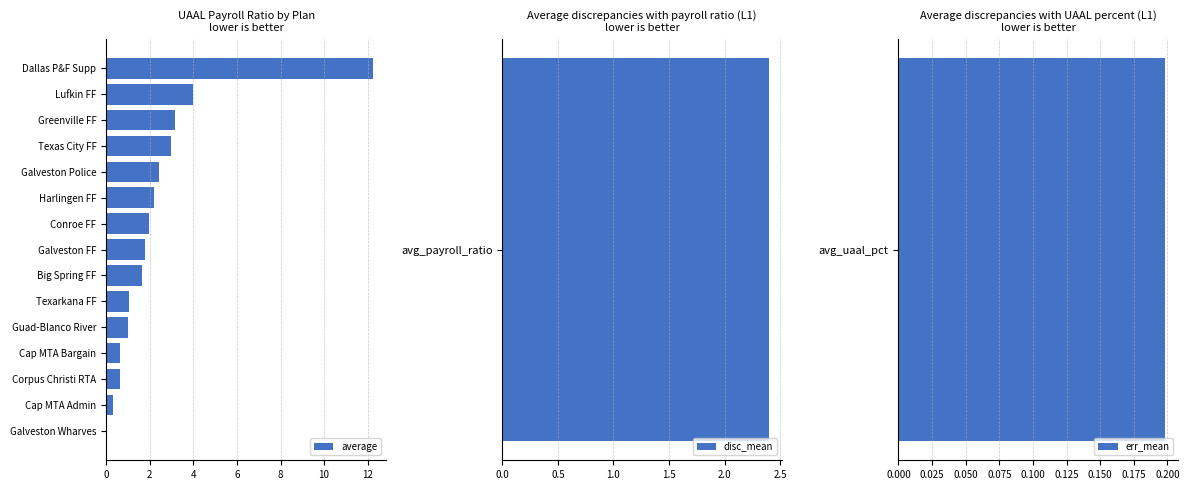

What is the change in value from Texarkana FF to Greenville FF?

+2.1